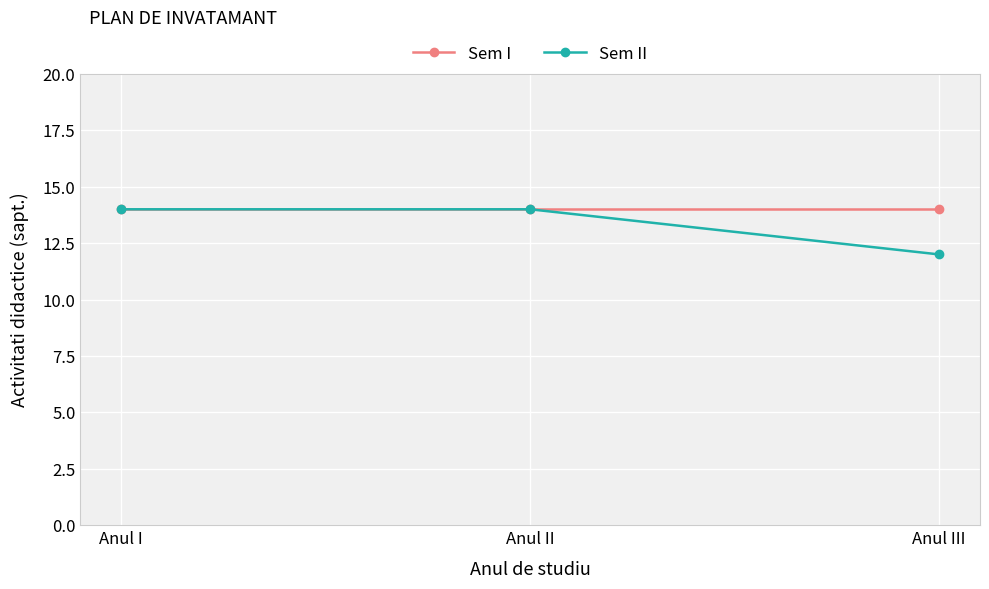

What is the average value of the Sem II series?

13